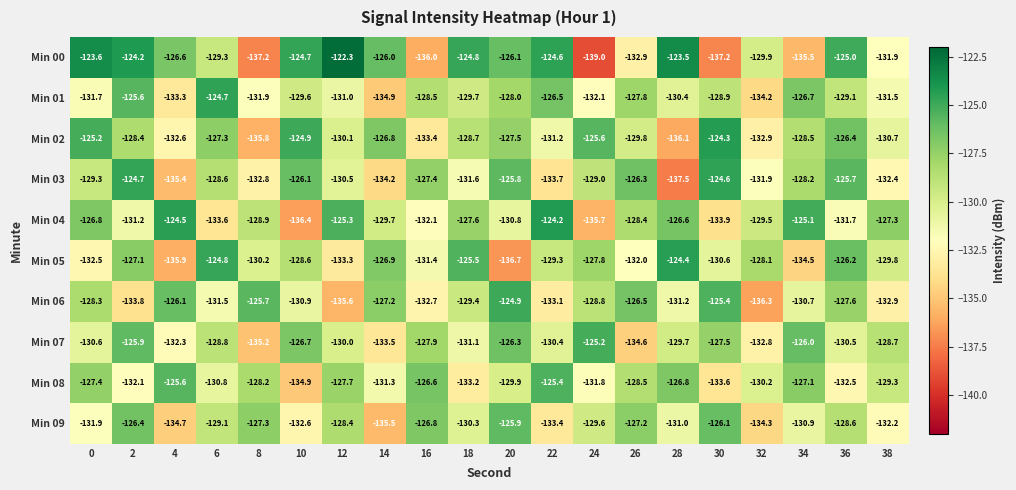

At which label is Min 00 closest to -130?

32